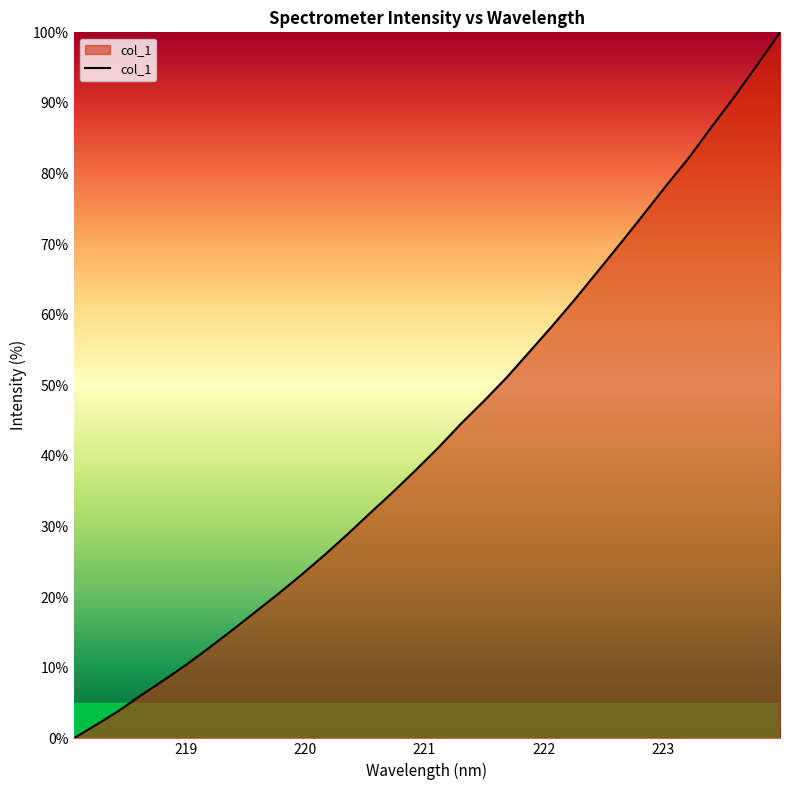

What is the greatest value displayed?

100.0